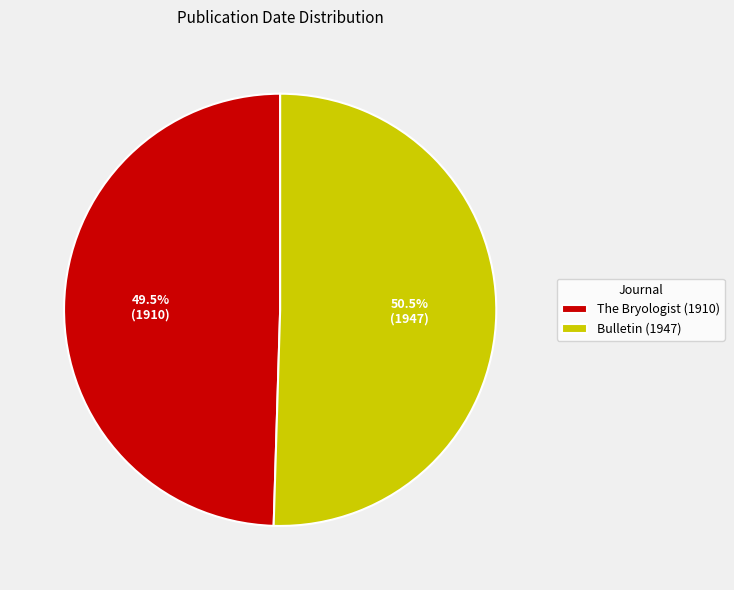

Which slice is the smallest?

The Bryologist (1910)